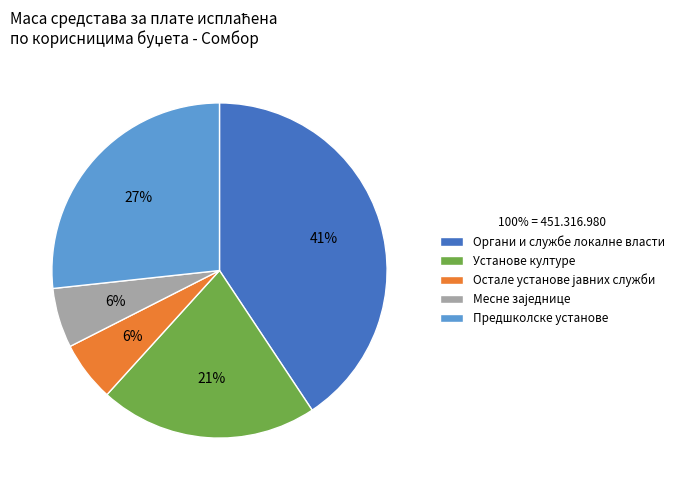

How many segments does this pie chart have?

5